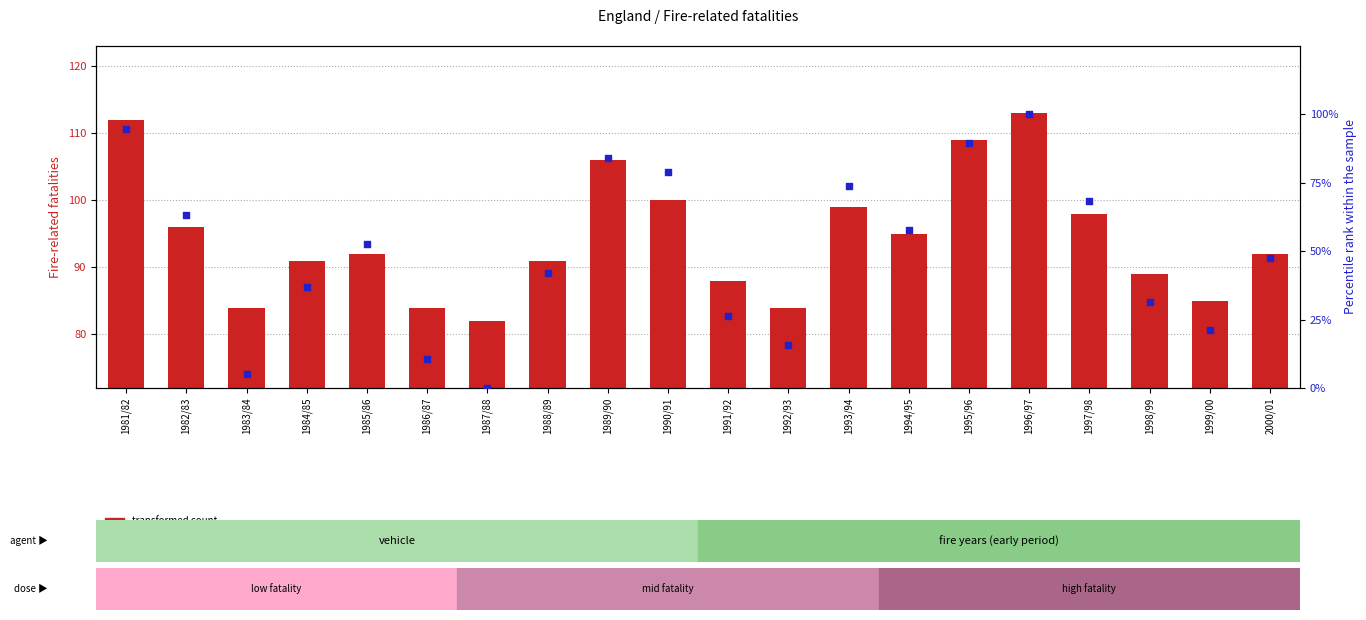

Which series reaches the maximum Y coordinate?

transformed count